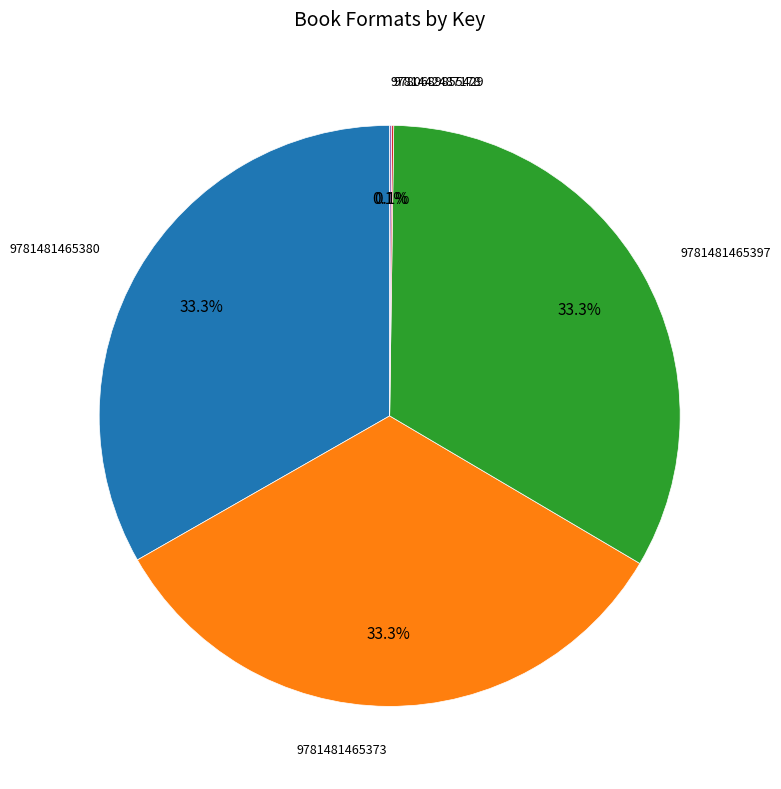

Is there a majority slice in this chart?

No